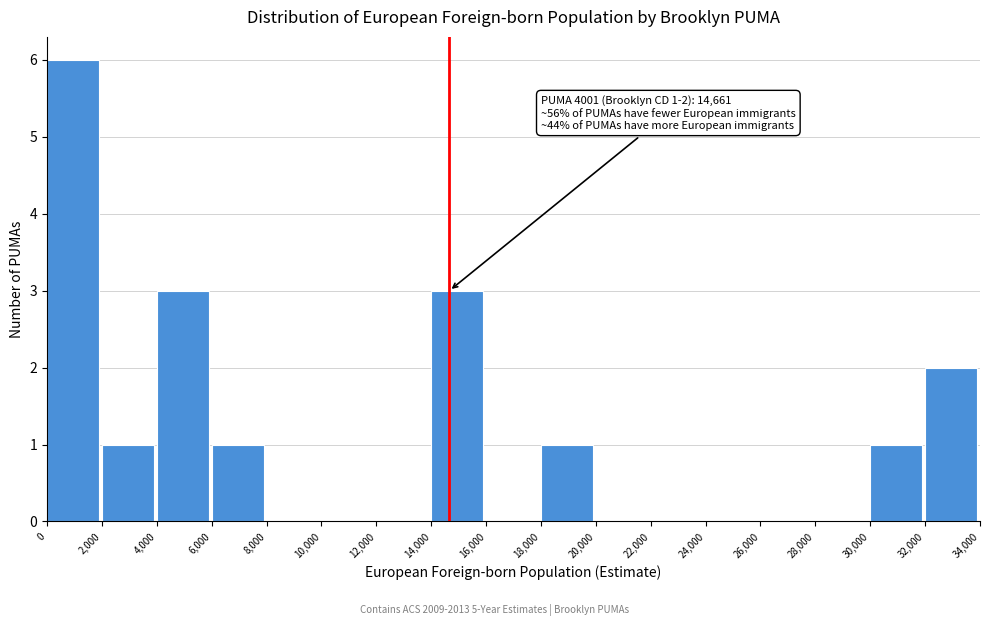

Which range on the x-axis has the tallest bar?

0 to 2,000